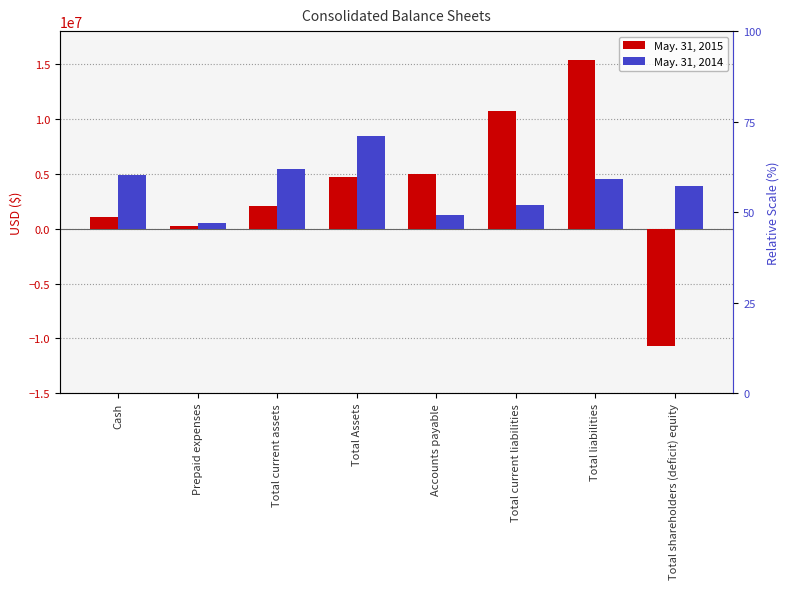

List the series in order of their overall mean, lowest first.

May. 31, 2015, May. 31, 2014